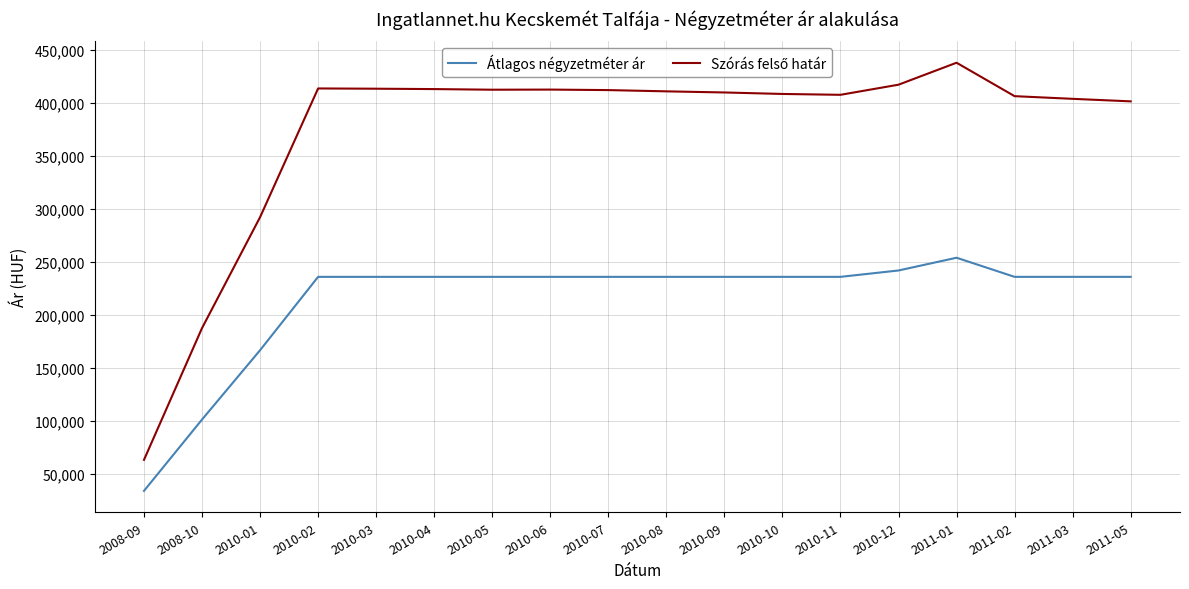

Where is Átlagos négyzetméter ár nearest to the value 144170?

2010-01